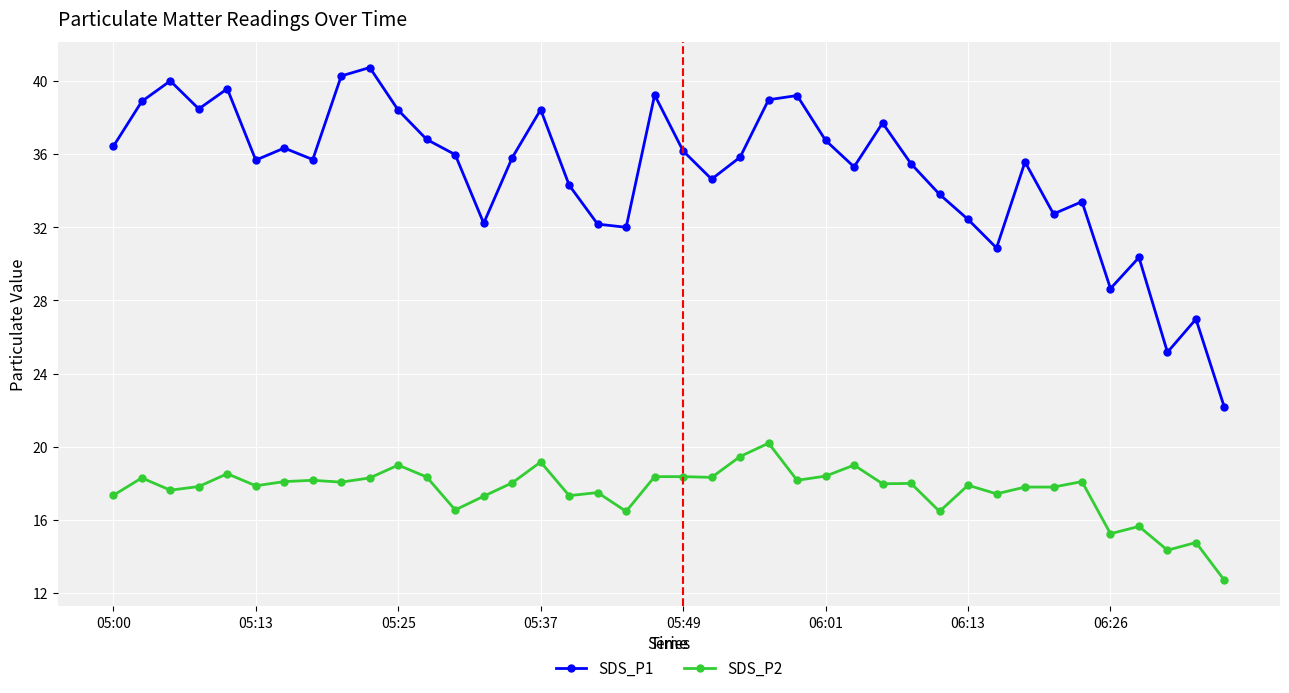

True or false: SDS_P2 has more than 2 interior local peaks.

True